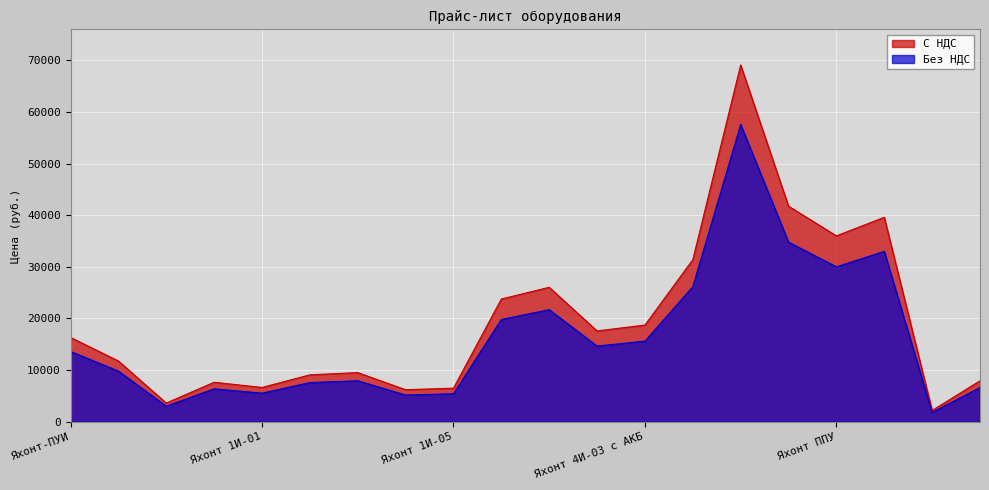

What is the spread (max minus min) of values at Яхонт 4И-03 с АКБ?

3120